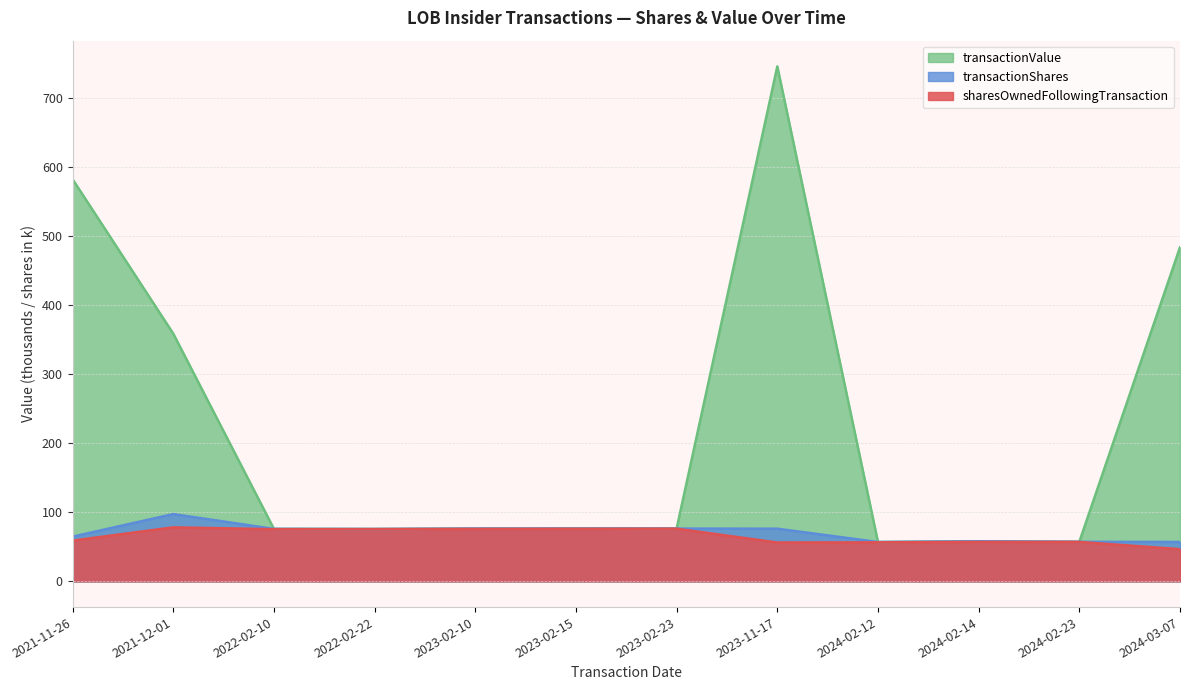

How many lines are shown in the chart?

3